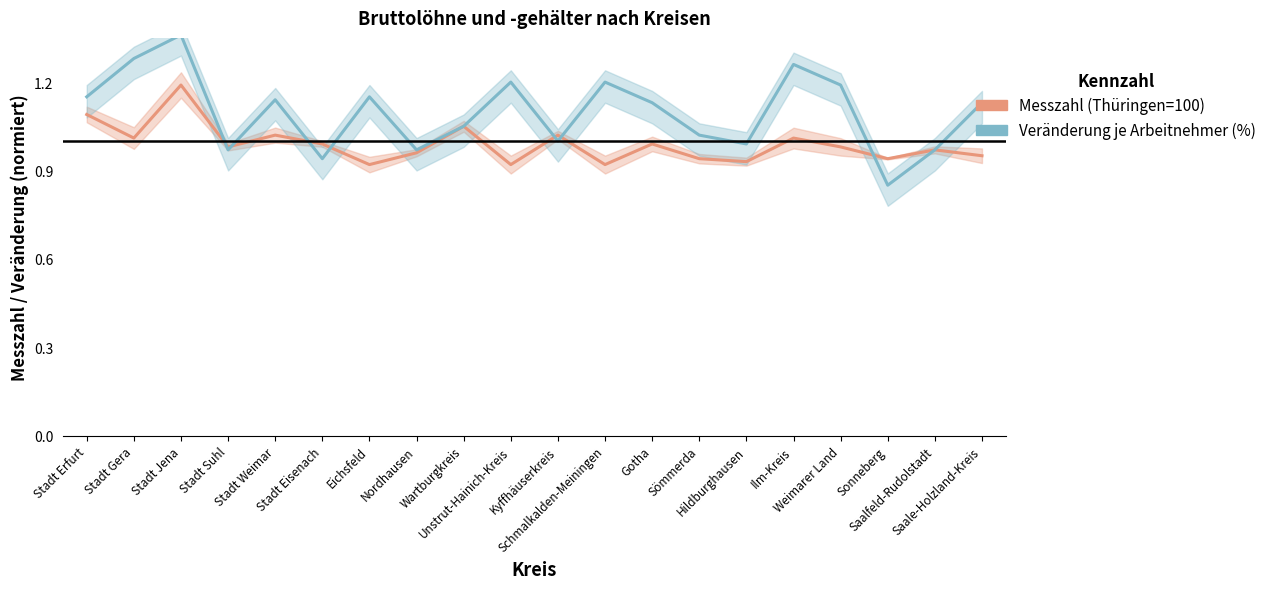

What is the value of the Veränderung je Arbeitnehmer (%) point at the 6th from the left?

0.9